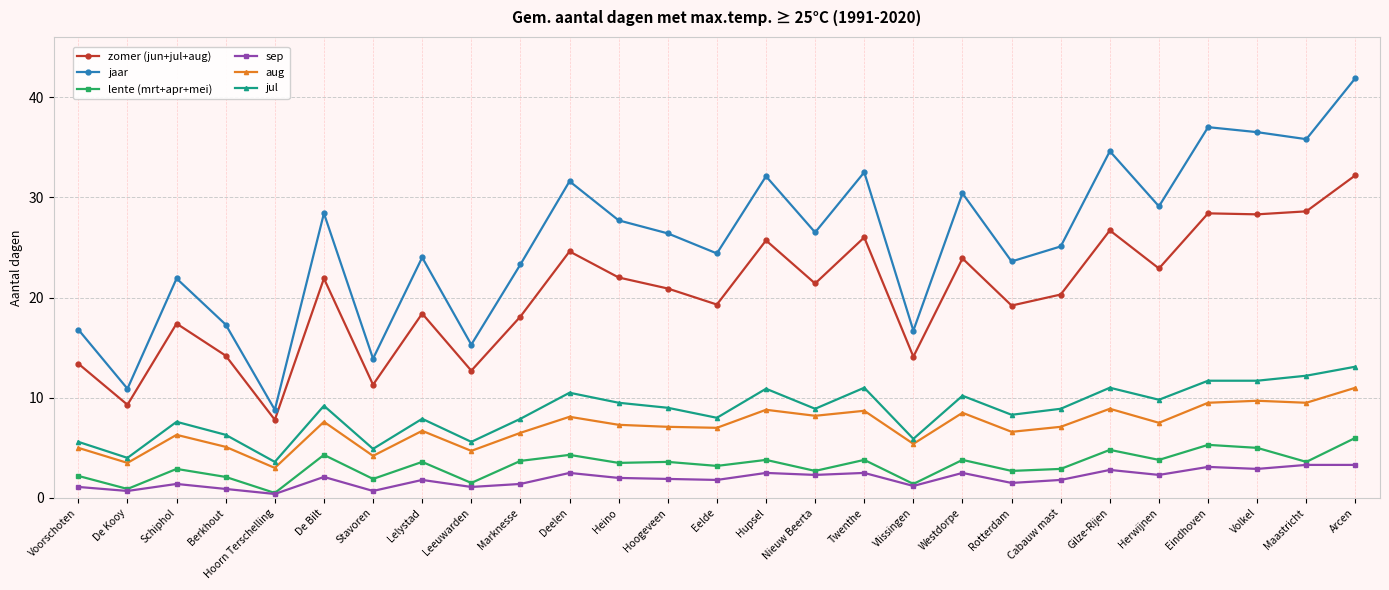

True or false: aug and jaar intersect in this chart.

False